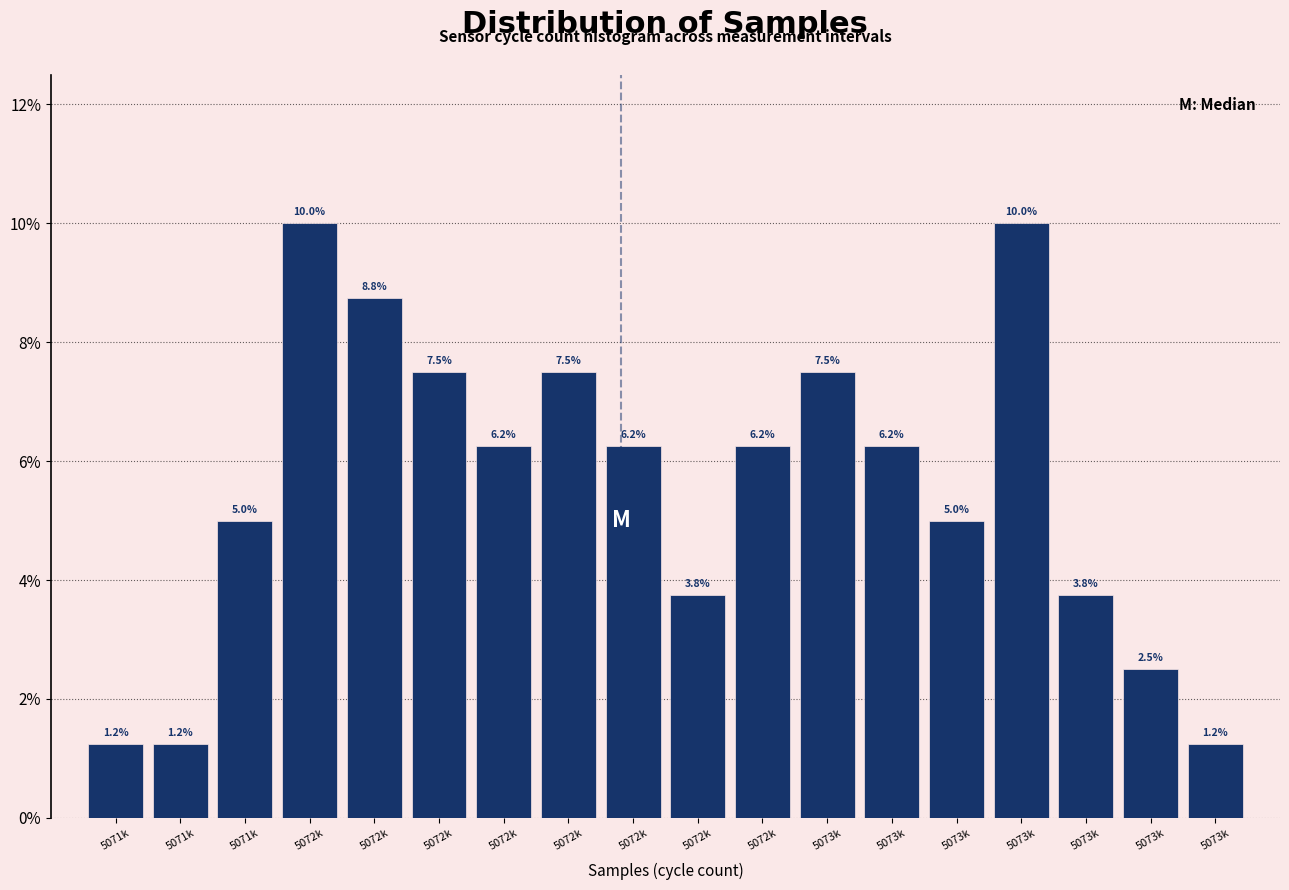

Does the chart contain any negative values?

No